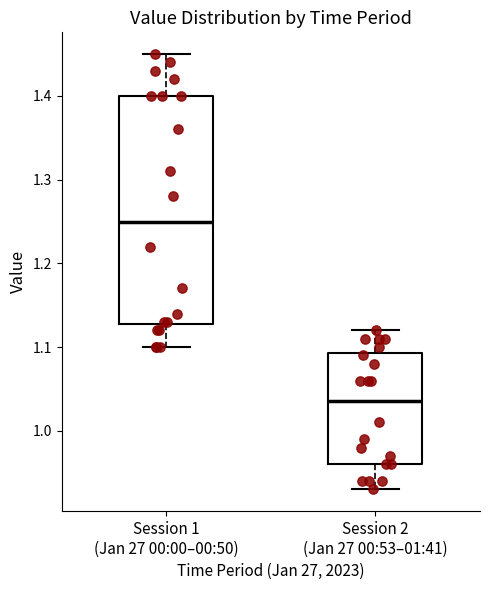

Reading left to right, read every box against the y-axis: the position of its median line, the range the box covers, and the ends of its whiskers. The values are not printed on the chart, so give them approximately, as read against the axis.

Session 1 (Jan 27 00:00–00:50): median 1.25, box 1.13 to 1.40, whiskers 1.10 to 1.45
Session 2 (Jan 27 00:53–01:41): median 1.04, box 0.96 to 1.09, whiskers 0.93 to 1.12